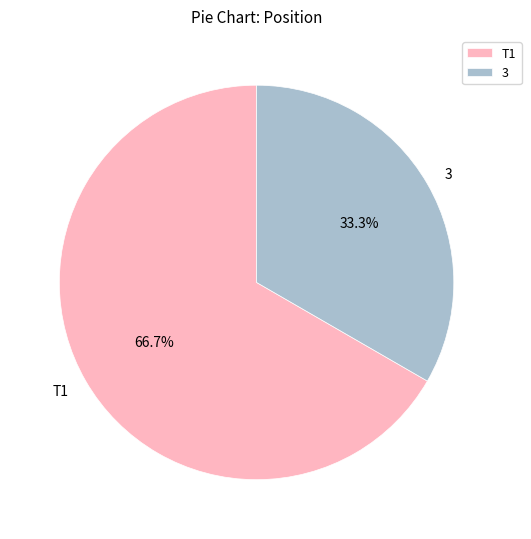

True or false: T1 accounts for 67% of the total.

True